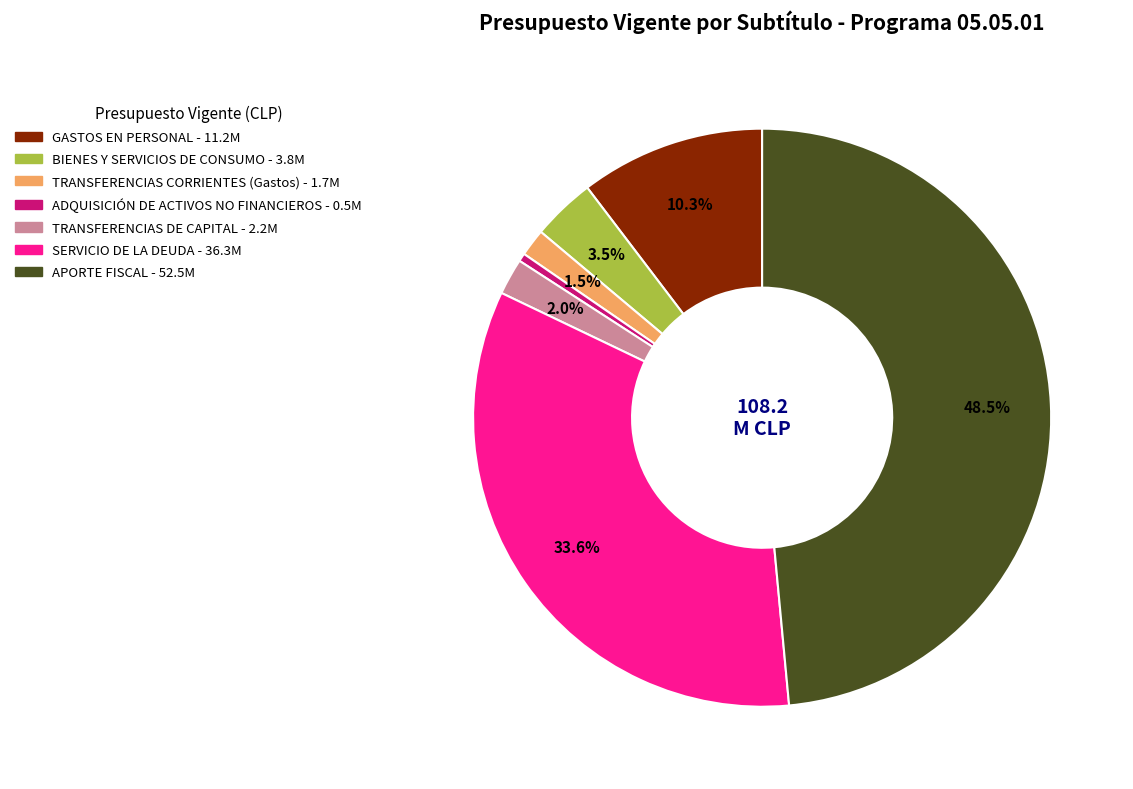

What is the smallest slice in the pie chart?

ADQUISICIÓN DE ACTIVOS NO FINANCIEROS